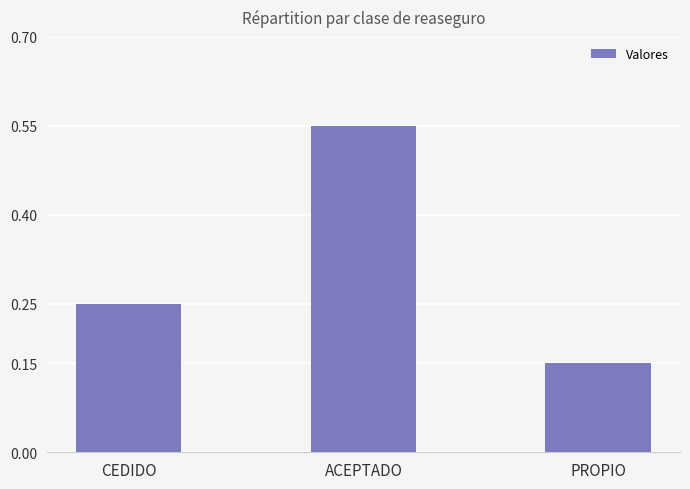

What is the average value?

0.3